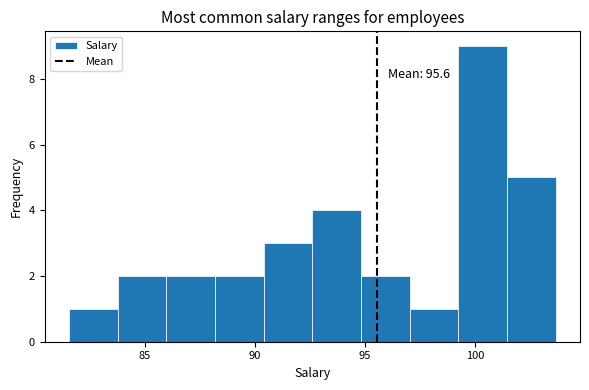

Over which range of the x-axis is the bar tallest?

99.0 to 101.5